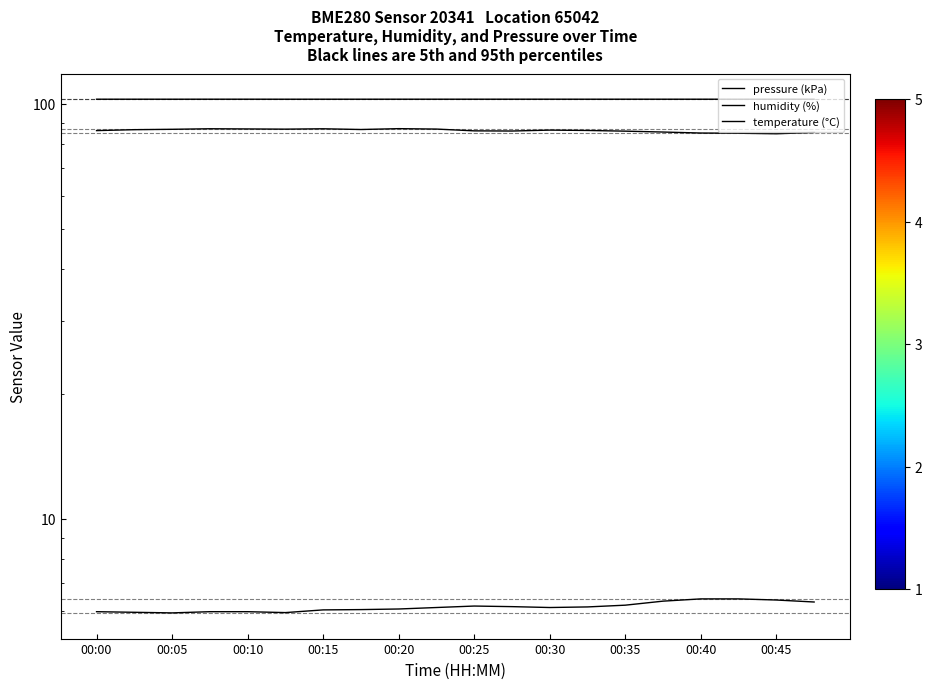

What is the sum of the pressure (kPa) values at 10 and 00:35?

205.2